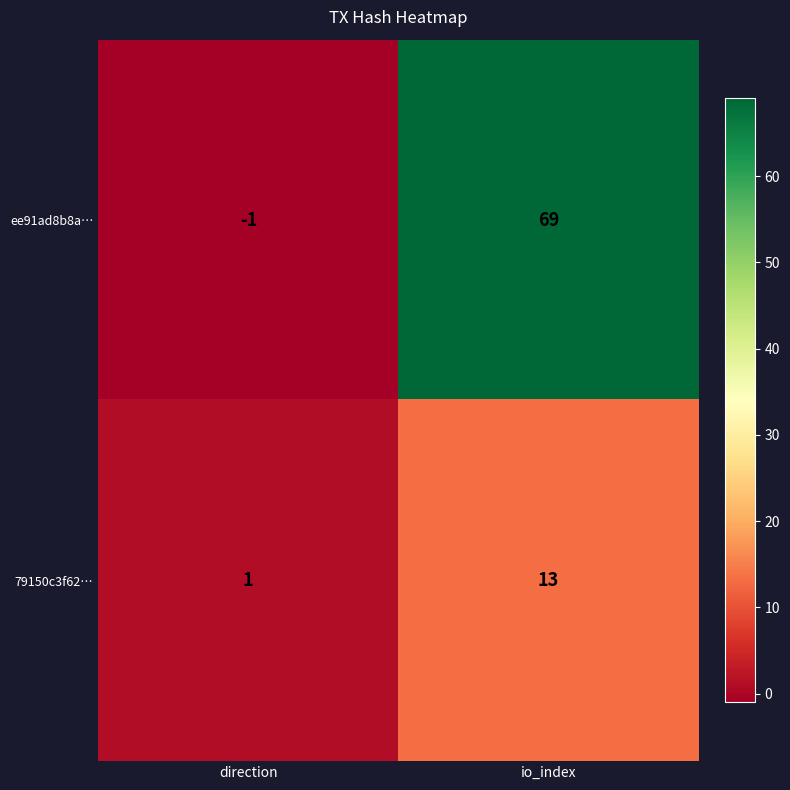

The ee91ad8b8a… series shows -1 at direction. True or false?

True